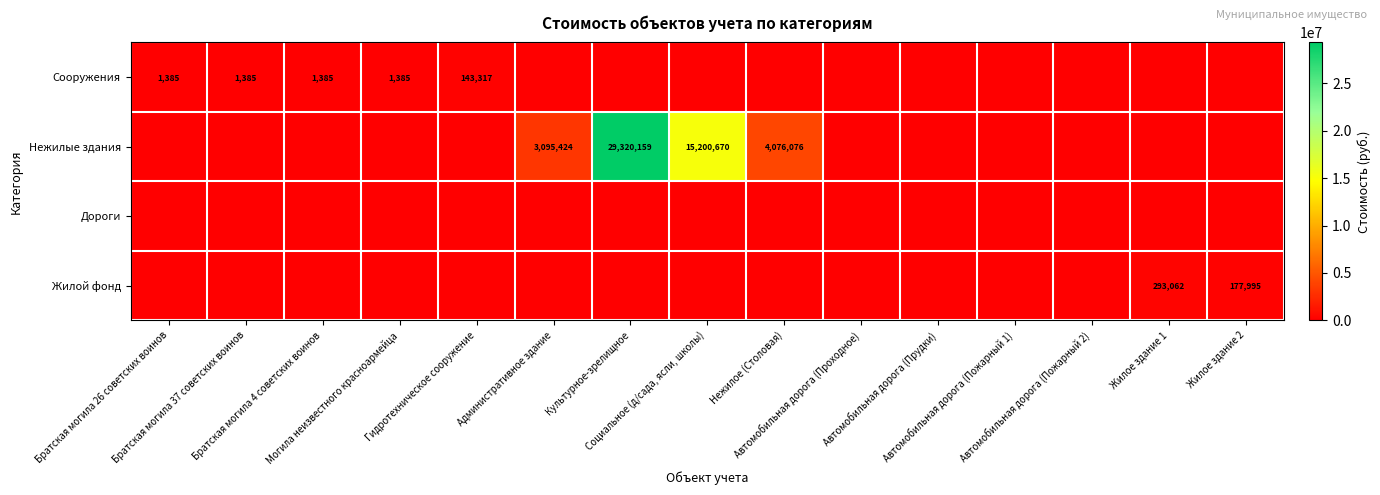

List the labels in order of Жилой фонд value, largest first.

Жилое здание 1, Жилое здание 2, Братская могила 26 советских воинов, Братская могила 37 советских воинов, Братская могила 4 советских воинов, Могила неизвестного красноармейца, Гидротехническое сооружение, Административное здание, Культурное-зрелищное, Социальное (д/сада, ясли, школы), Нежилое (Столовая), Автомобильная дорога (Проходное), Автомобильная дорога (Прудки), Автомобильная дорога (Пожарный 1), Автомобильная дорога (Пожарный 2)